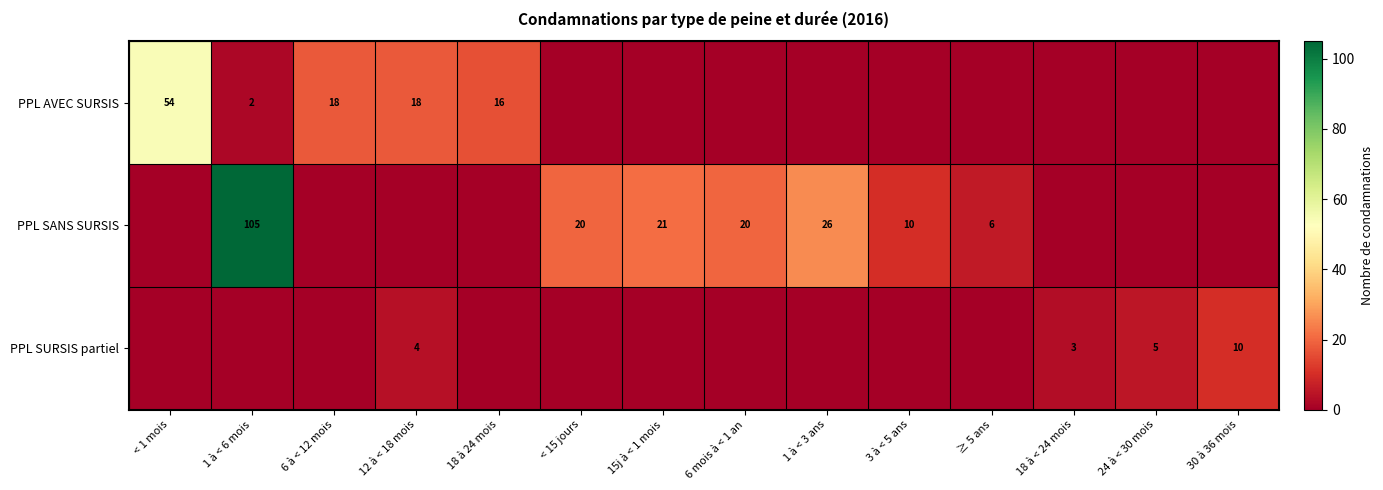

Is it true that PPL SANS SURSIS equals 2 at ≥ 5 ans?

False